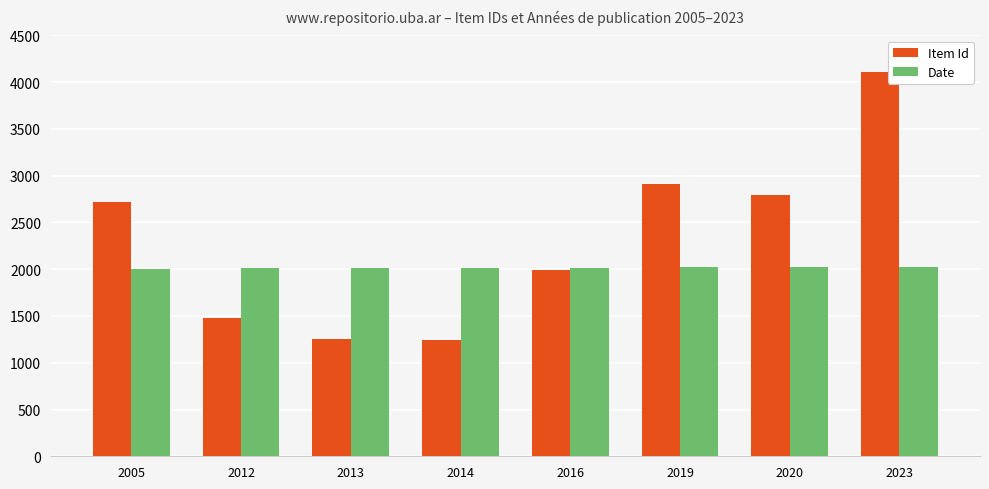

Is it true that Item Id equals 4114 at 2023?

True